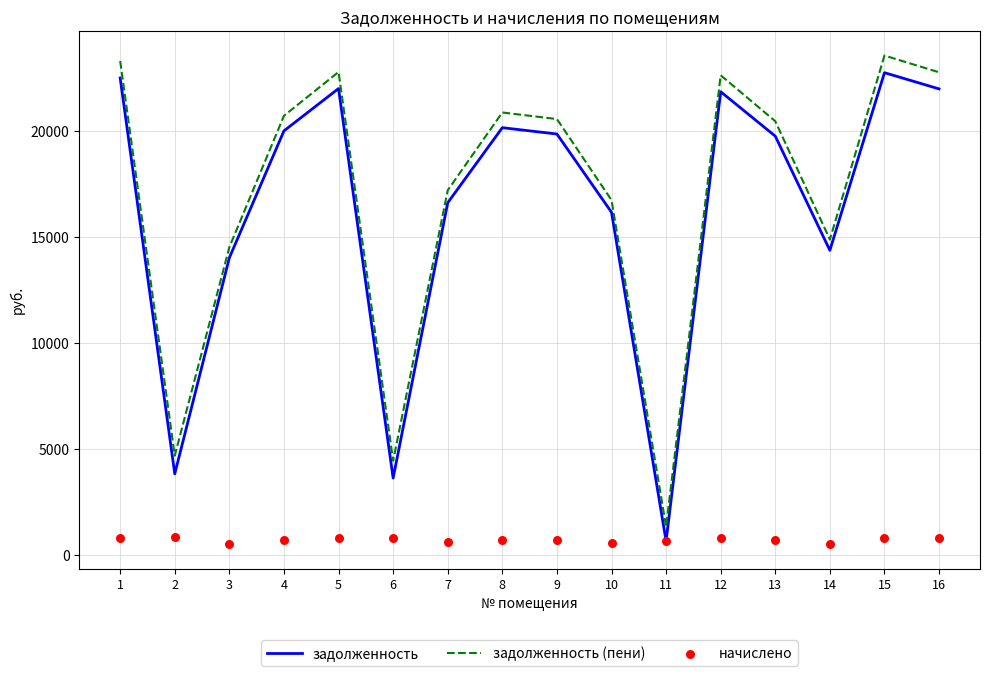

At how many categories does at least one series exceed 11357?

13